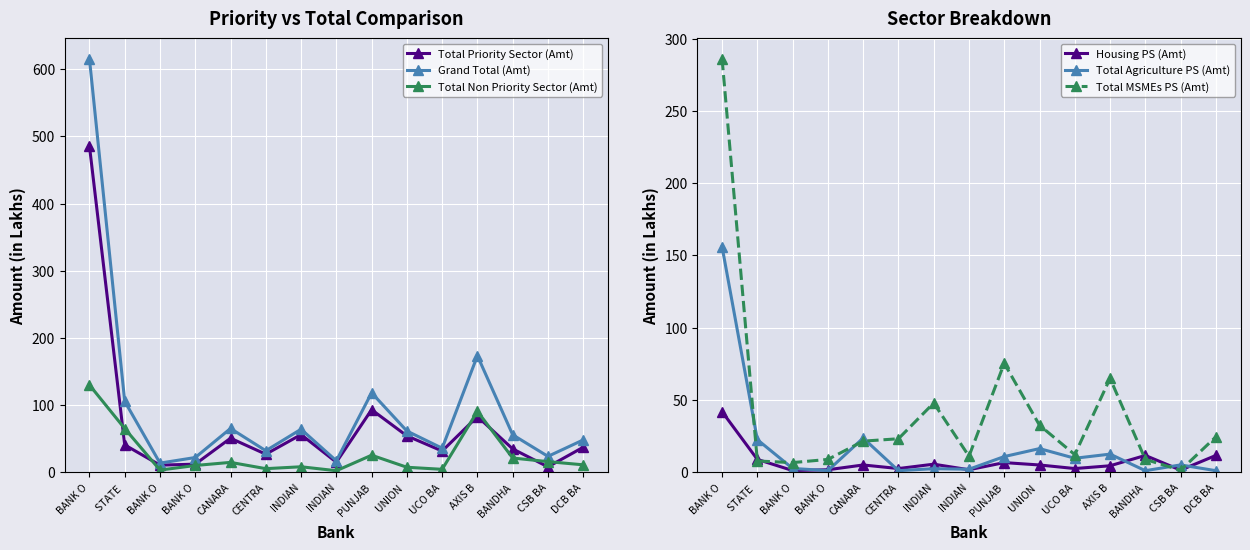

How many lines are shown in the chart?

6